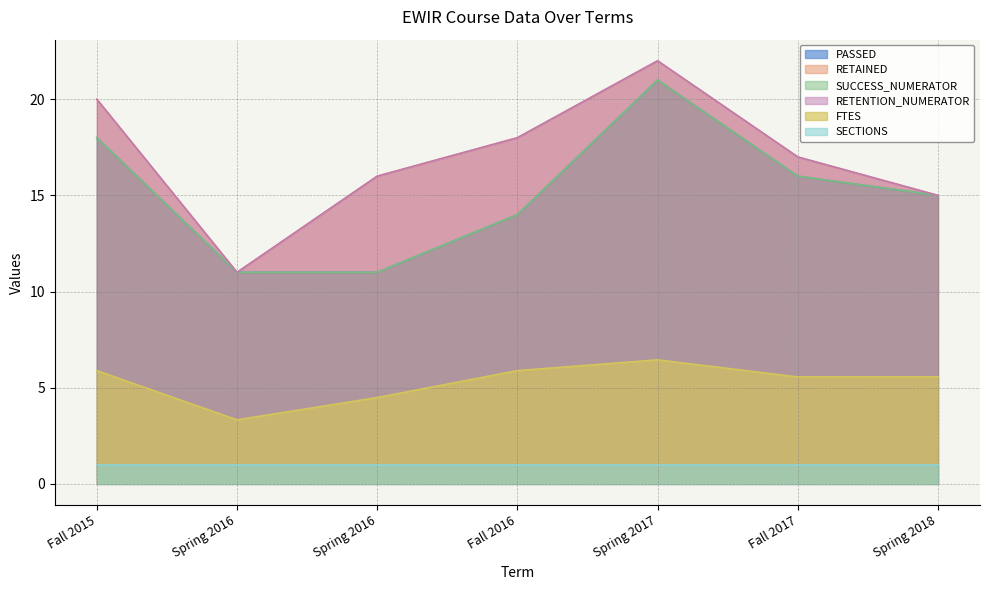

Is it true that PASSED equals 13.2 at Spring 2017?

False